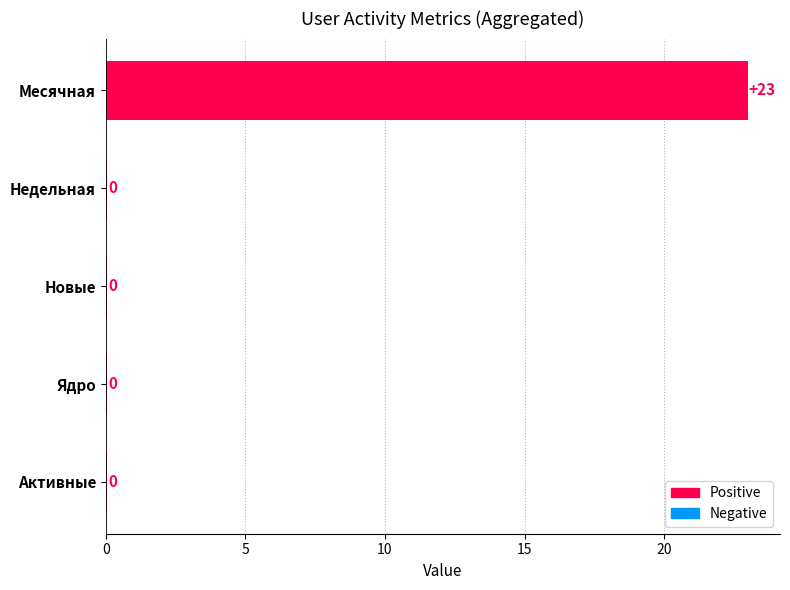

Between Месячная and Активные, which is larger?

Месячная